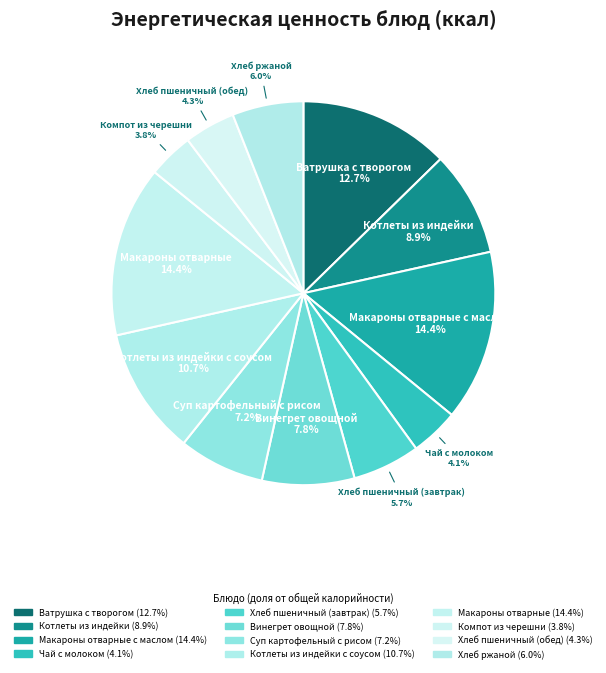

How many slices are in this pie chart?

12